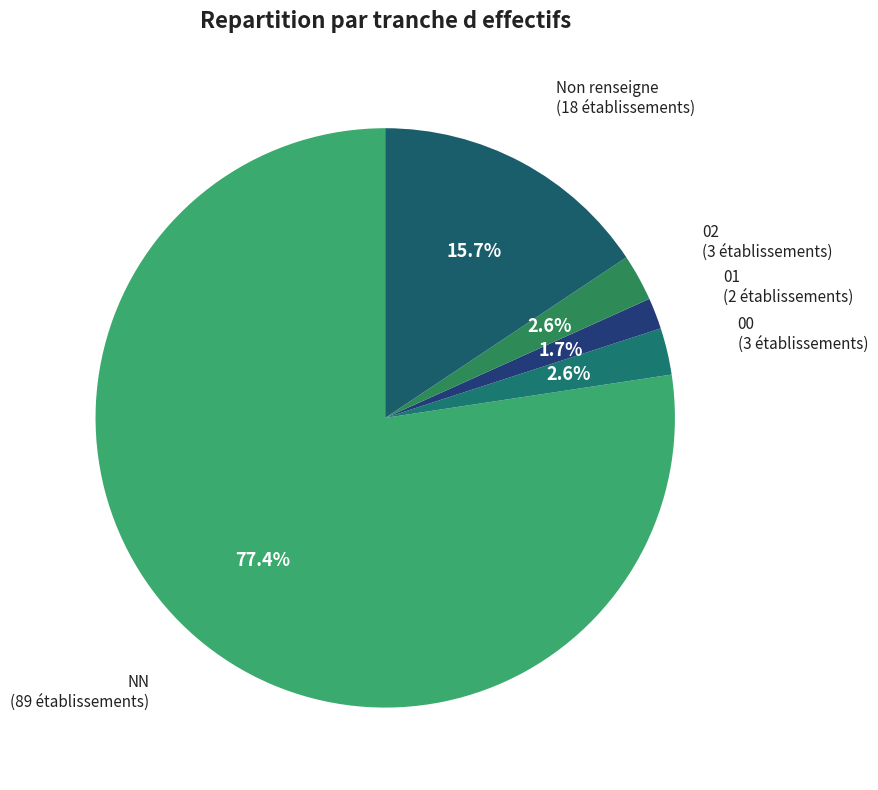

How many segments does this pie chart have?

5